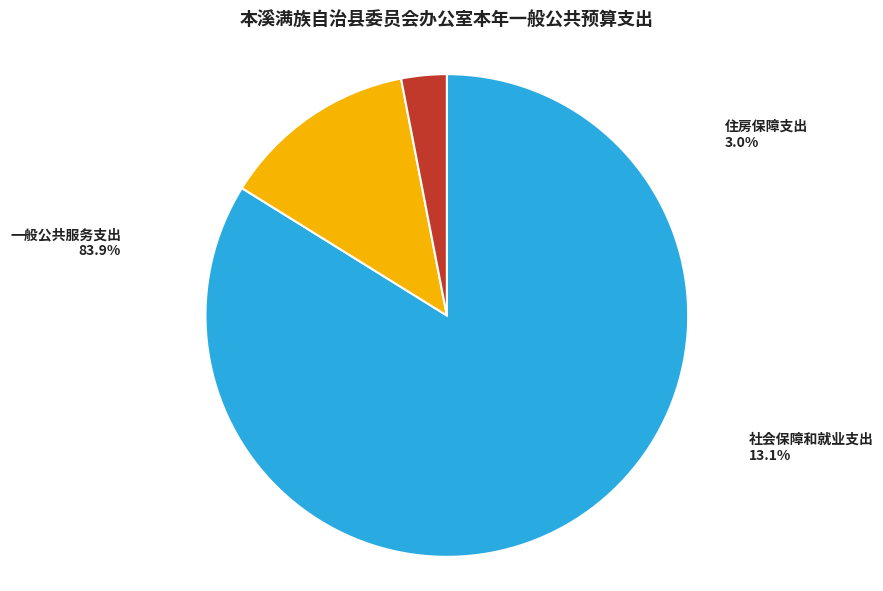

Count the number of slices in the pie.

3